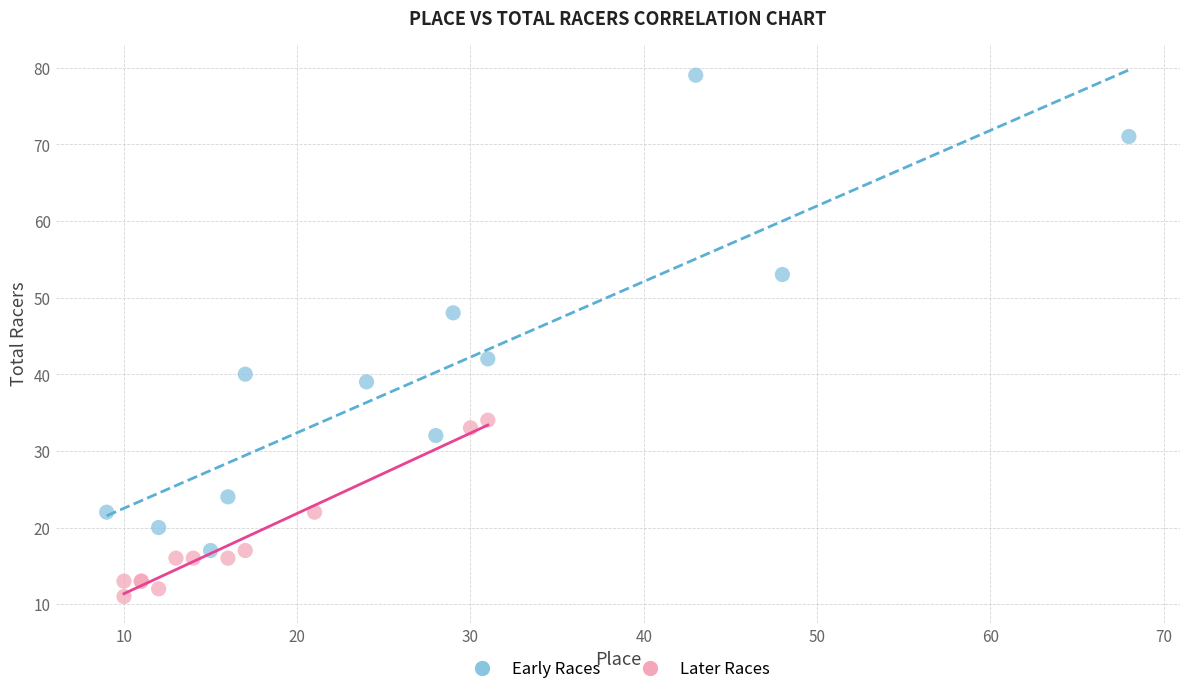

Which series has the widest spread of Y values?

Early Races